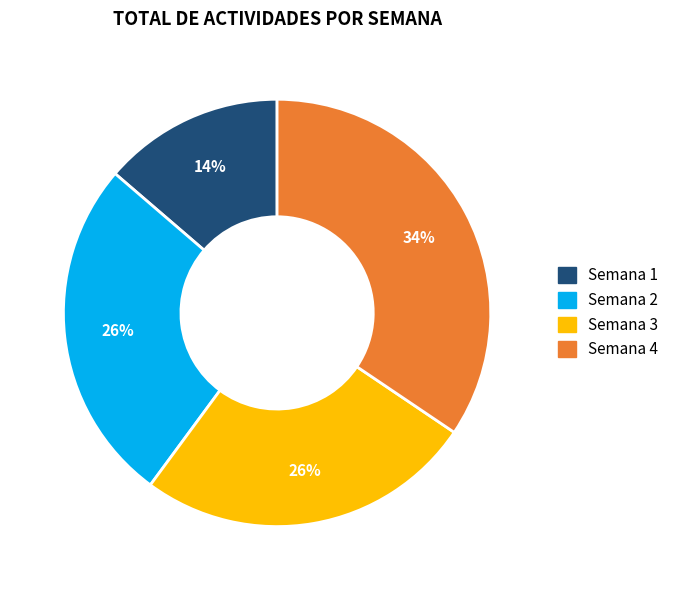

To the nearest percent, what portion does Semana 2 represent?

26%